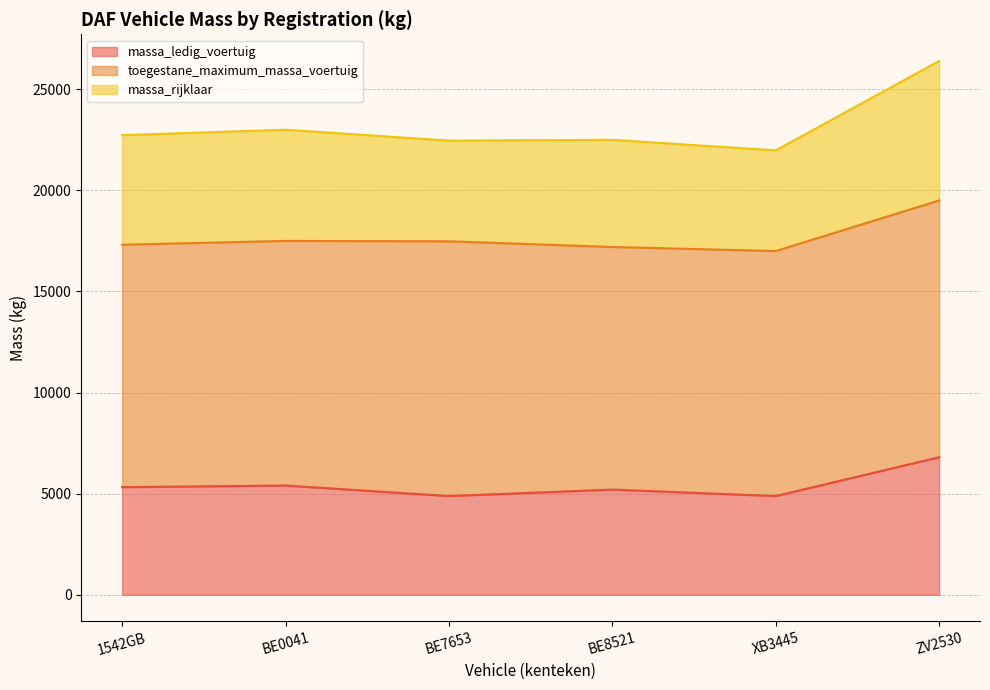

At how many categories does at least one series exceed 7301?

6